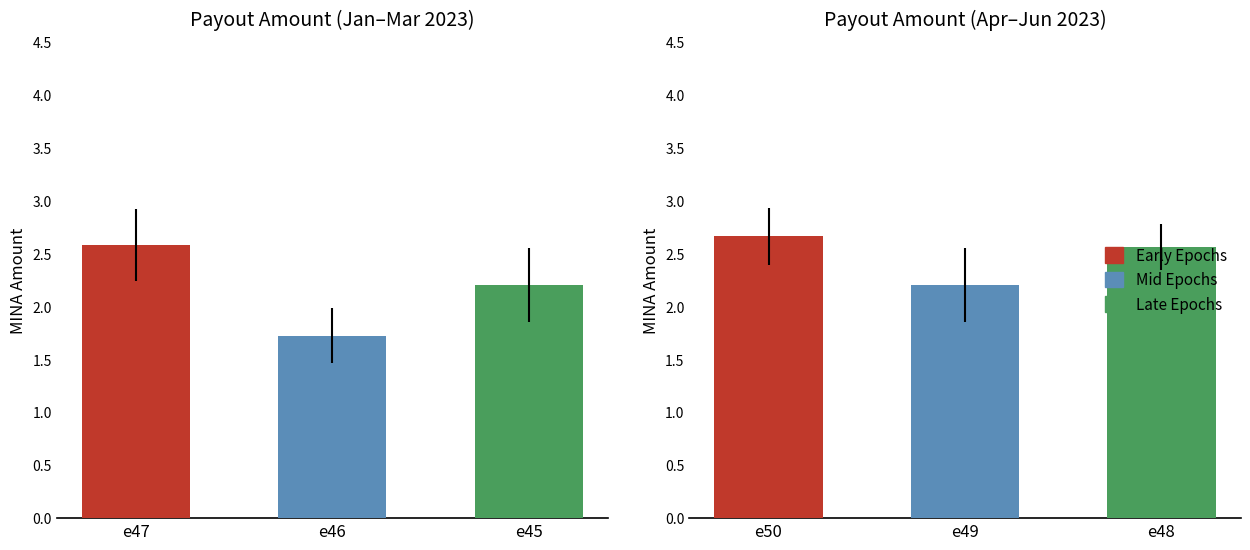

Are the bars horizontal?

No